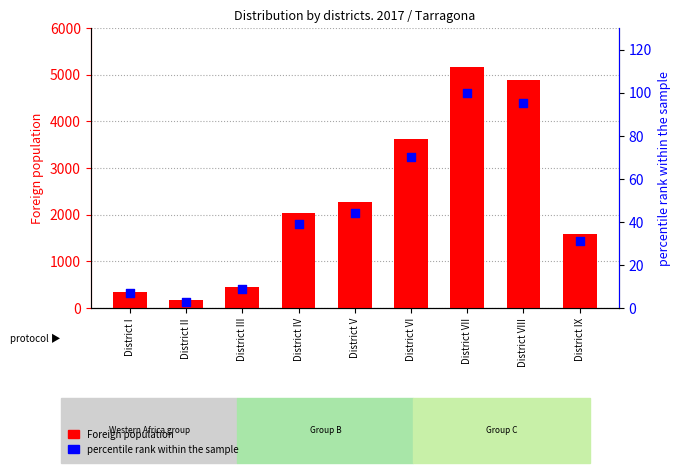

At how many categories does at least one series exceed 865?

6